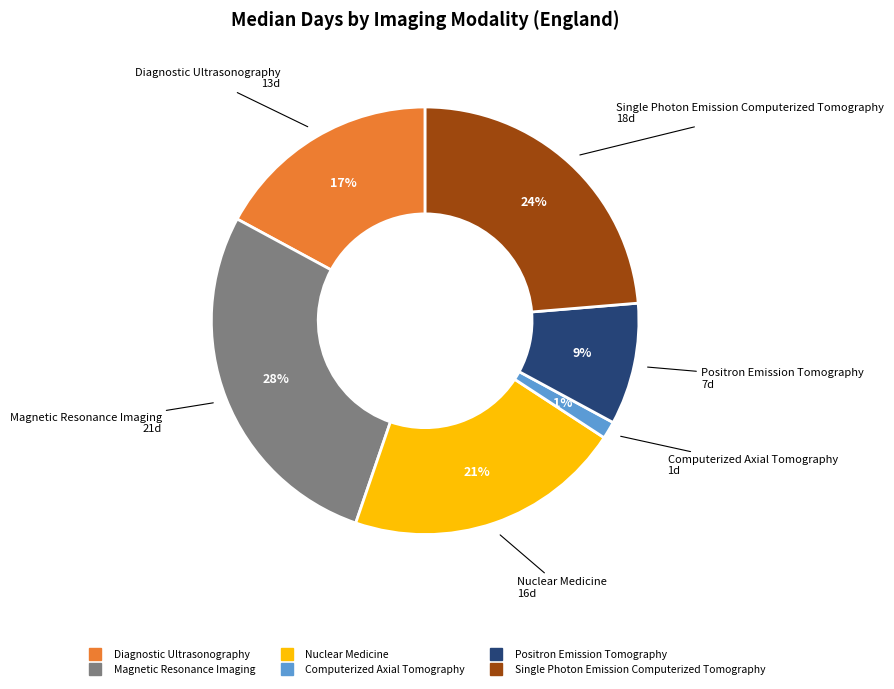

To the nearest percent, what is the average slice percentage?

17%